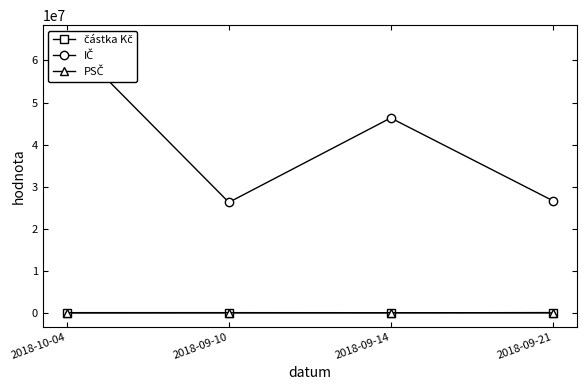

Which series changed the most between 2018-09-10 and 2018-09-21?

IČ